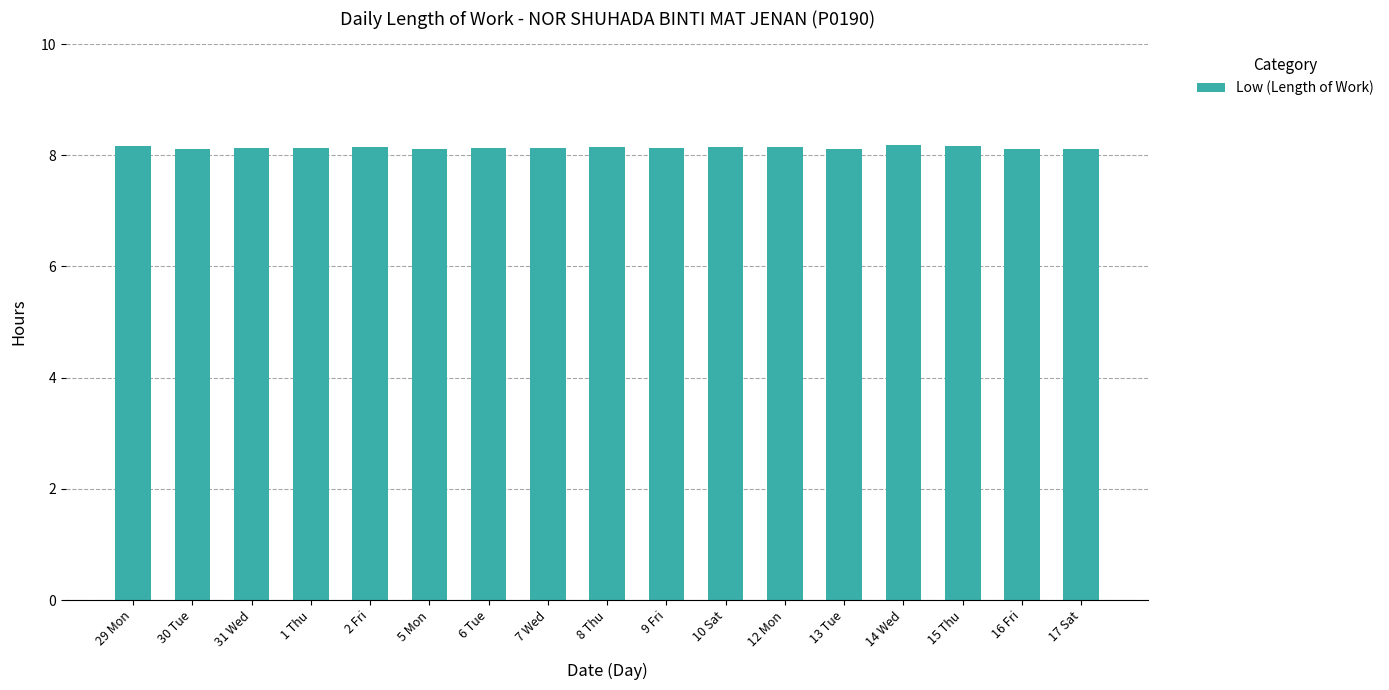

What is the average value?

8.1